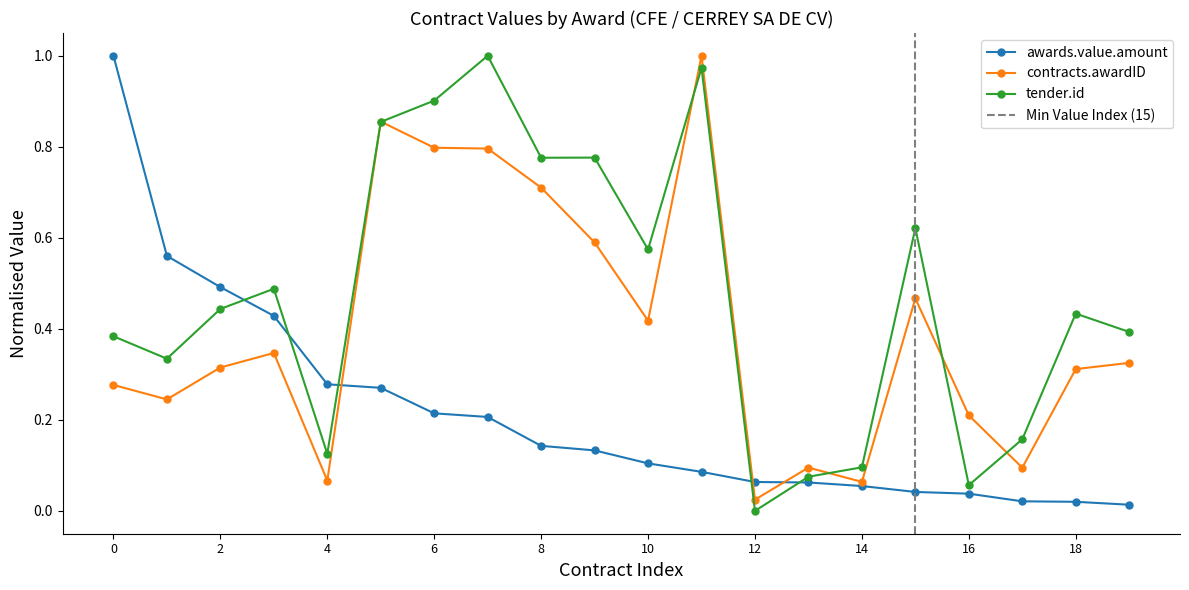

Rank the series by their maximum value, from lowest to highest.

awards.value.amount, contracts.awardID, tender.id